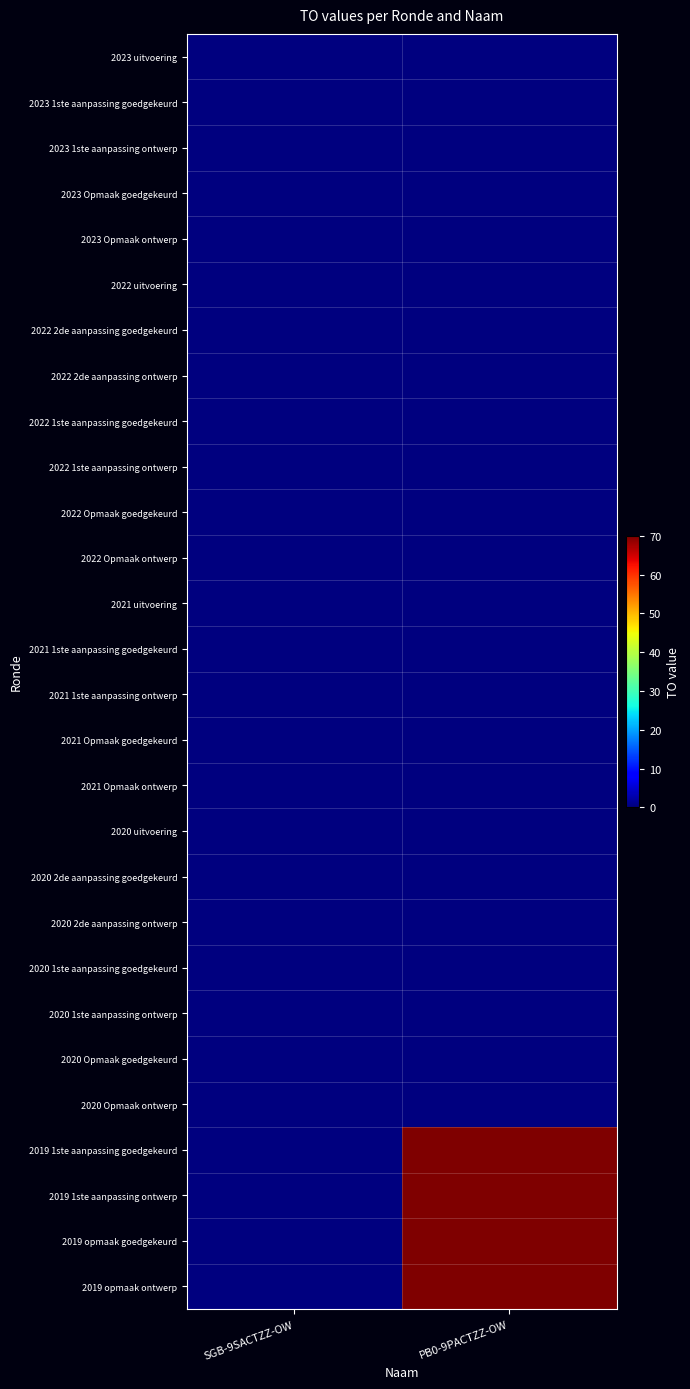

At PB0-9PACTZZ-OW, list the series in order from smallest to largest.

2023 uitvoering, 2023 1ste aanpassing goedgekeurd, 2023 1ste aanpassing ontwerp, 2023 Opmaak goedgekeurd, 2023 Opmaak ontwerp, 2022 uitvoering, 2022 2de aanpassing goedgekeurd, 2022 2de aanpassing ontwerp, 2022 1ste aanpassing goedgekeurd, 2022 1ste aanpassing ontwerp, 2022 Opmaak goedgekeurd, 2022 Opmaak ontwerp, 2021 uitvoering, 2021 1ste aanpassing goedgekeurd, 2021 1ste aanpassing ontwerp, 2021 Opmaak goedgekeurd, 2021 Opmaak ontwerp, 2020 uitvoering, 2020 2de aanpassing goedgekeurd, 2020 2de aanpassing ontwerp, 2020 1ste aanpassing goedgekeurd, 2020 1ste aanpassing ontwerp, 2020 Opmaak goedgekeurd, 2020 Opmaak ontwerp, 2019 1ste aanpassing goedgekeurd, 2019 1ste aanpassing ontwerp, 2019 opmaak goedgekeurd, 2019 opmaak ontwerp